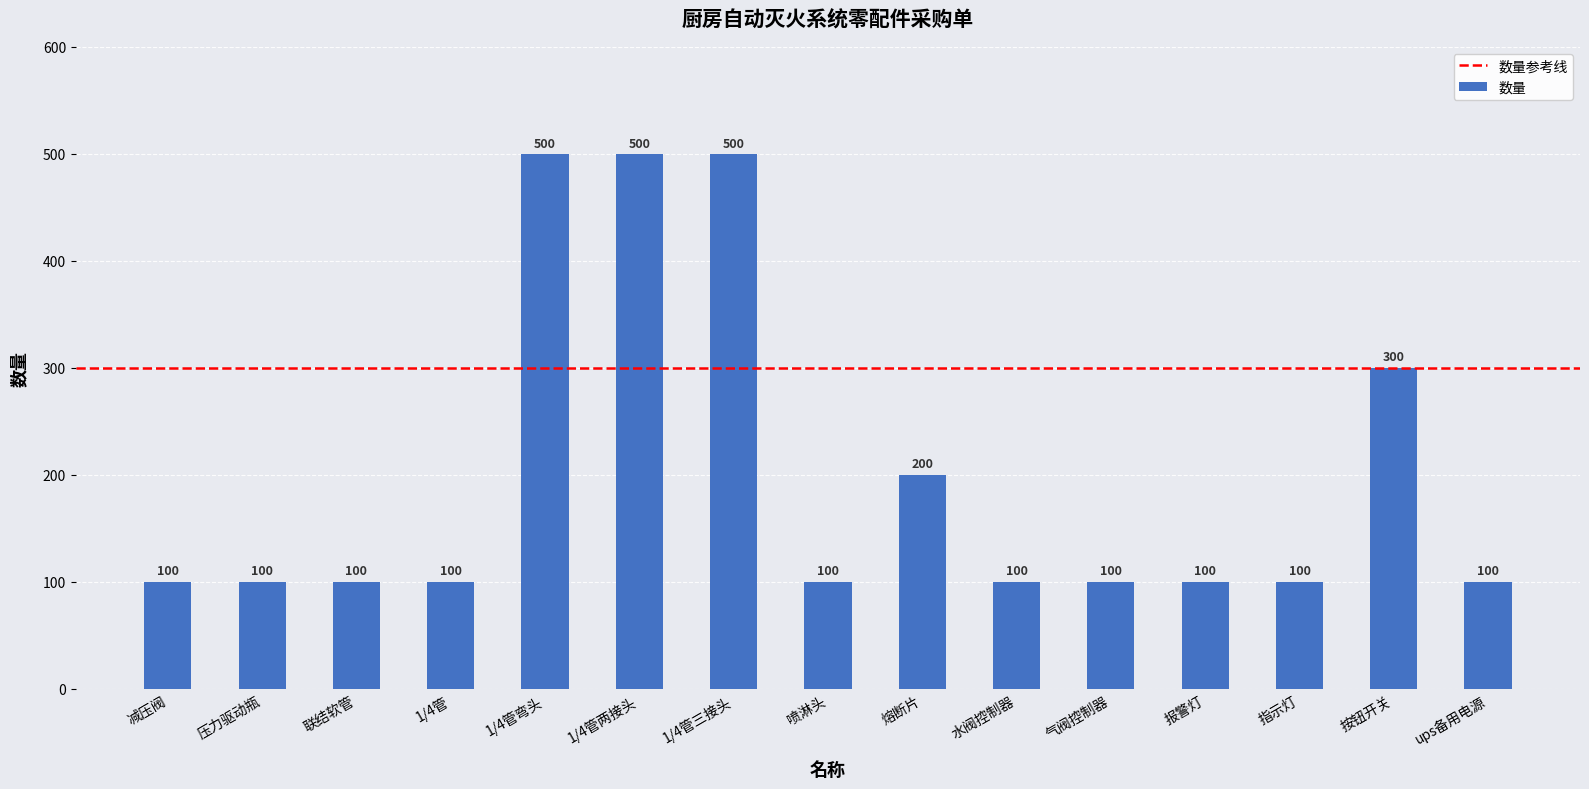

Reading left to right, extract all data points from this chart.

100	100	100	100	500	500	500	100	200	100	100	100	100	300	100